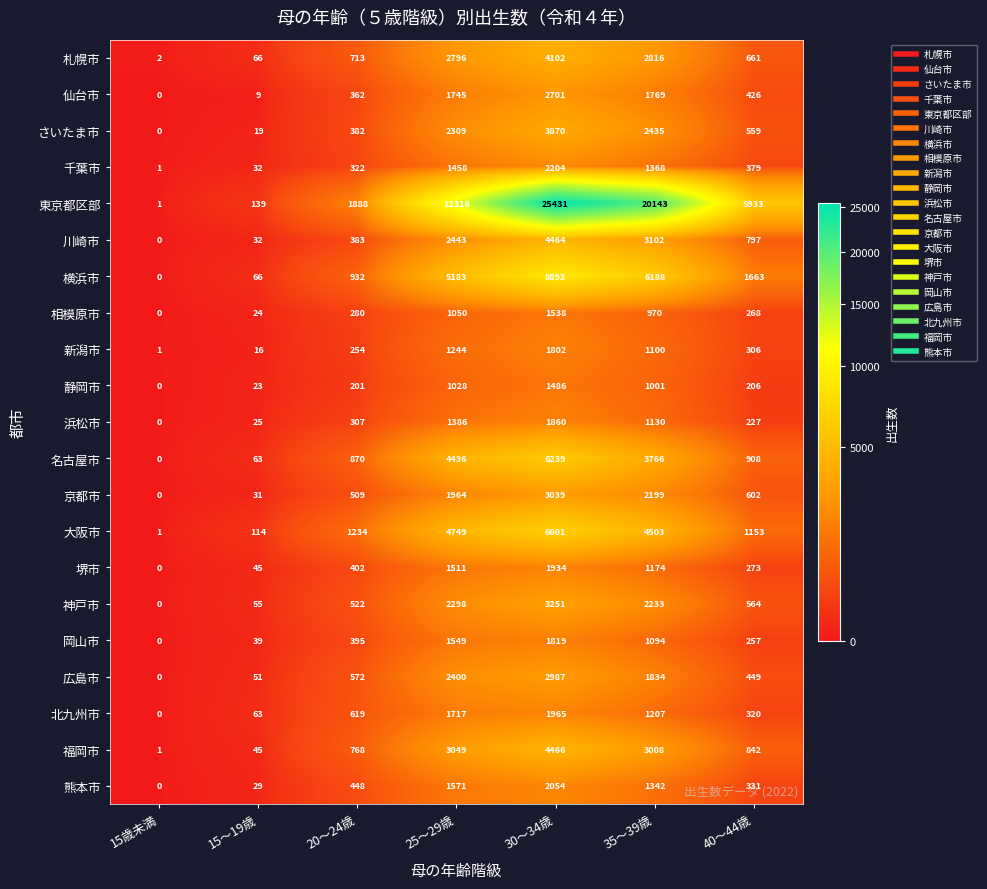

The 静岡市 series shows 201 at 20～24歳. True or false?

True